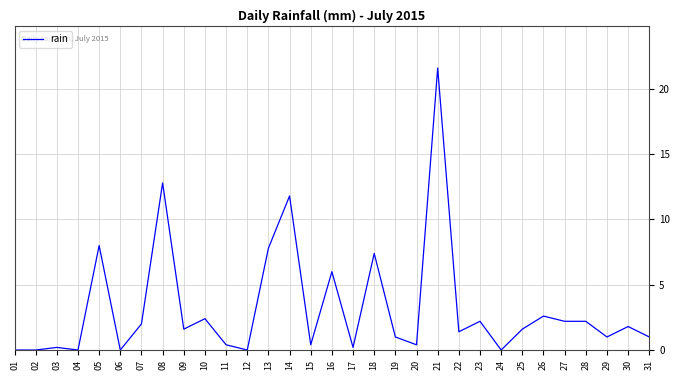

What is the greatest value displayed?

21.6